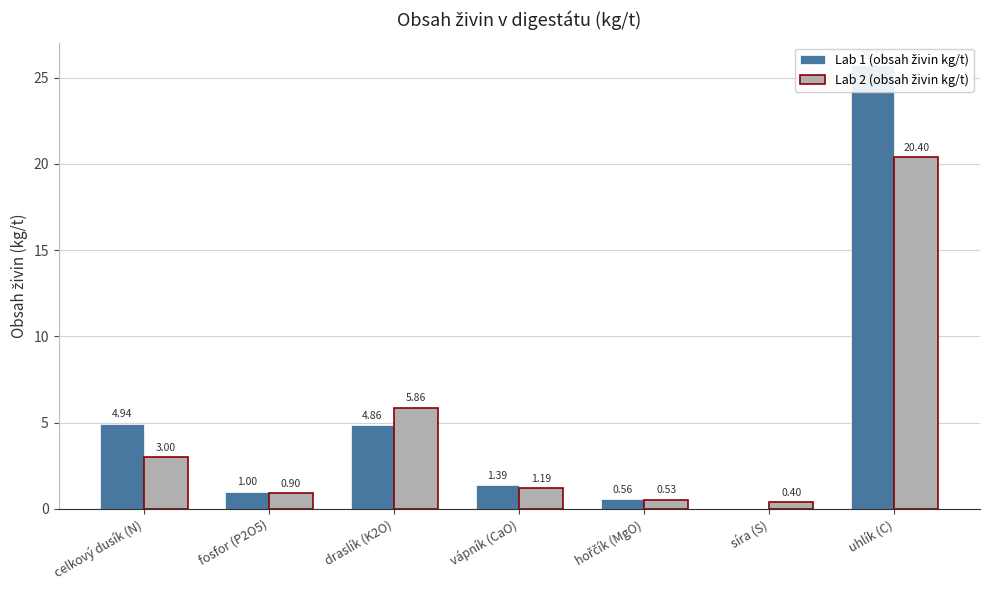

What is the maximum value shown in the chart?

25.7